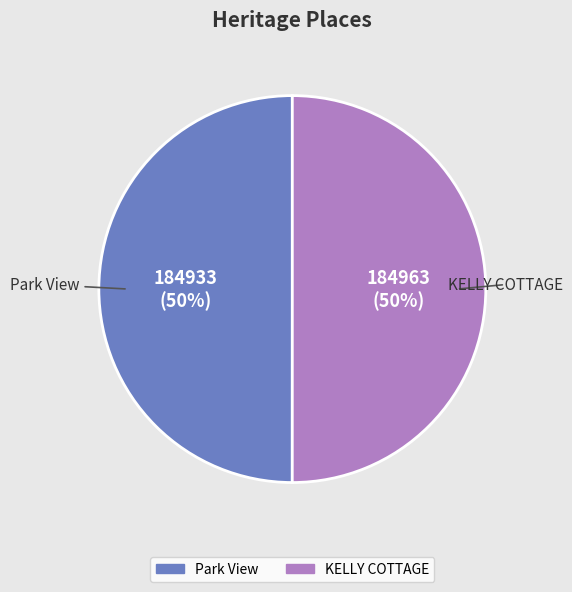

How many slices are in this pie chart?

2